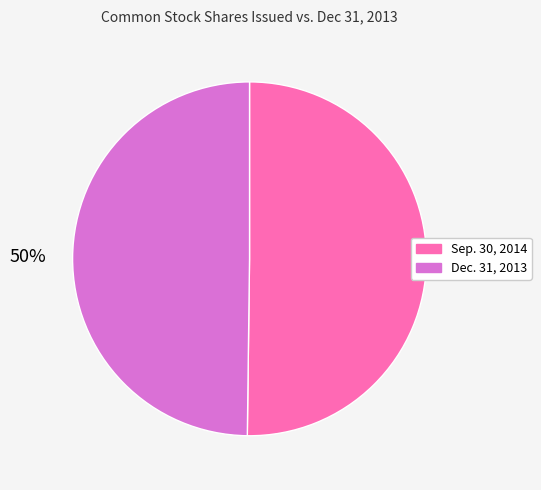

How many segments does this pie chart have?

2